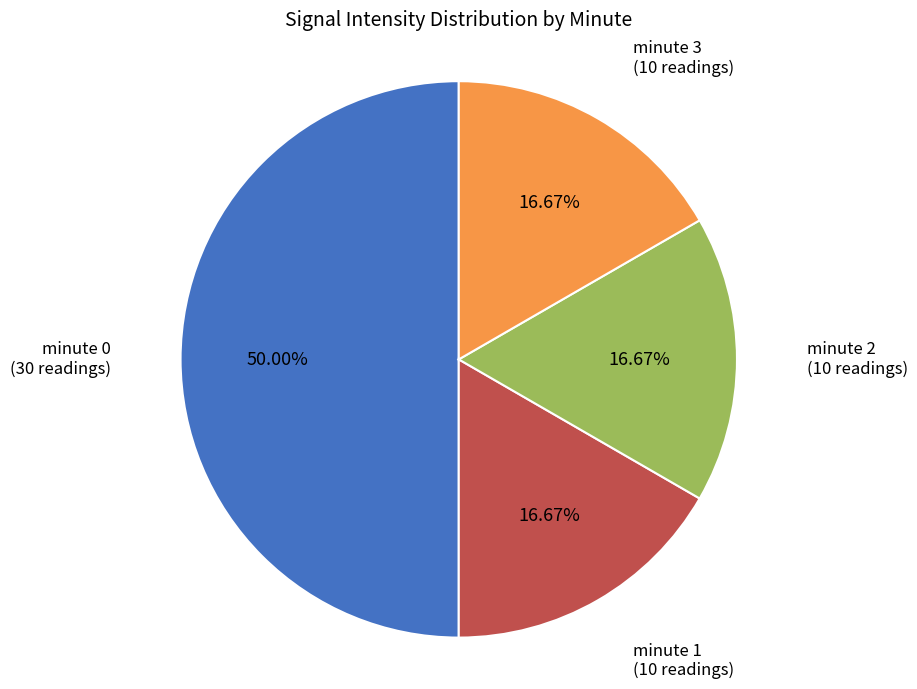

Count the number of slices in the pie.

4